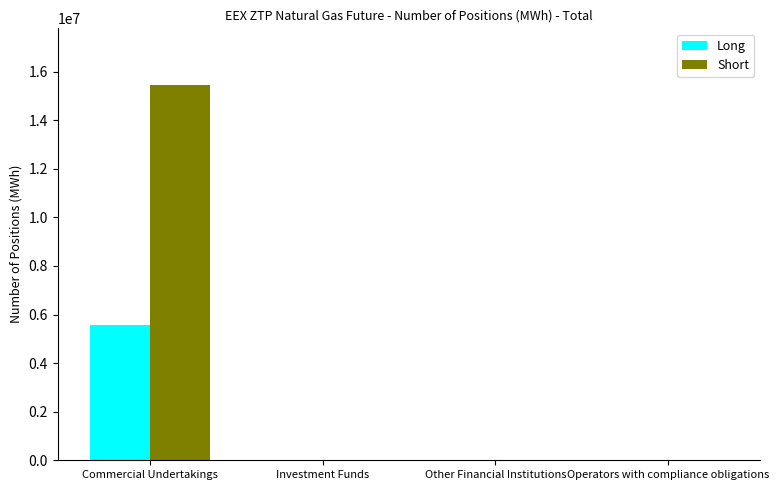

What position from the right is Operators with compliance obligations?

1